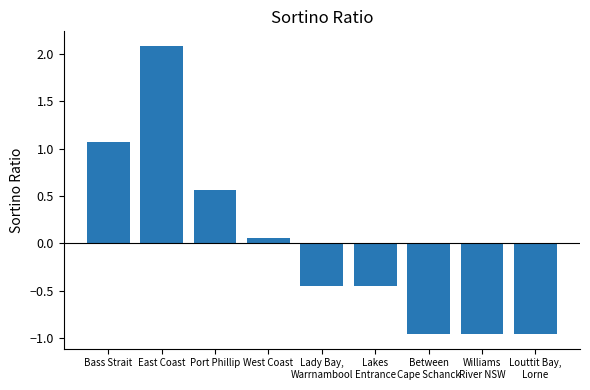

What is the label of the 9th bar from the right?

Bass Strait